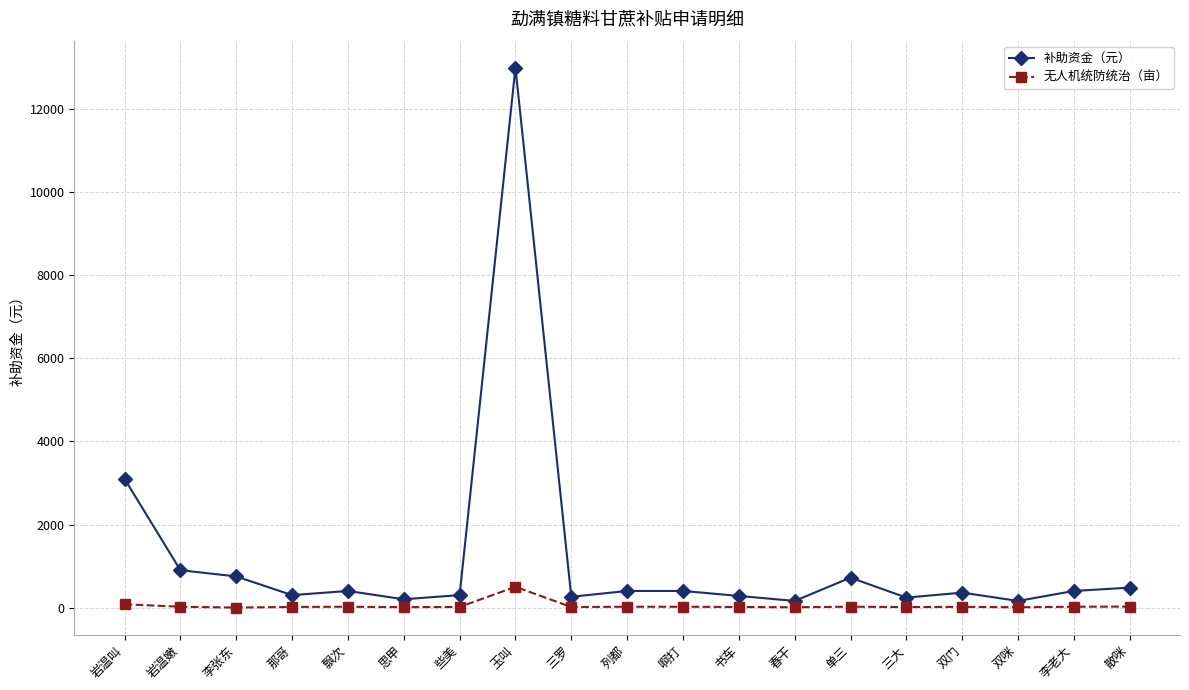

What position from the right is 双咪?

3